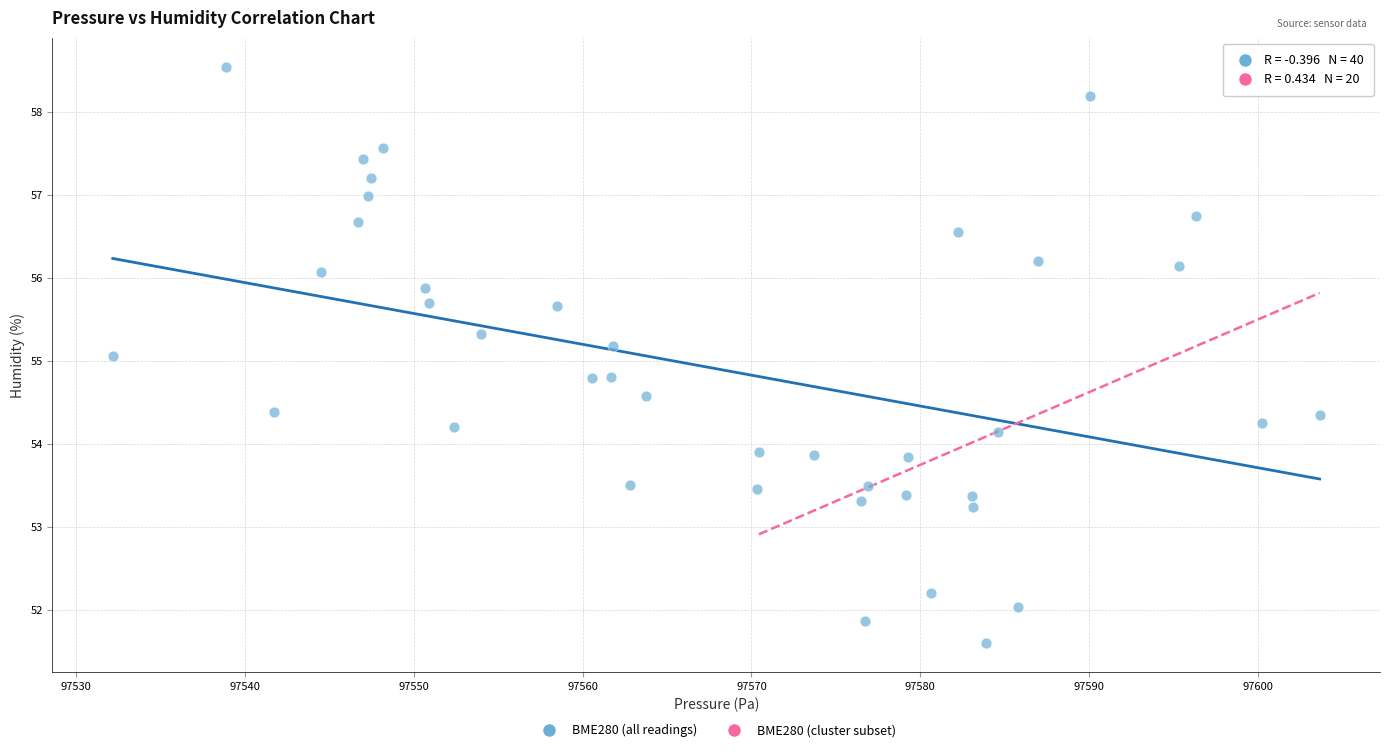

What is the range of X values (max minus min)?

71.5